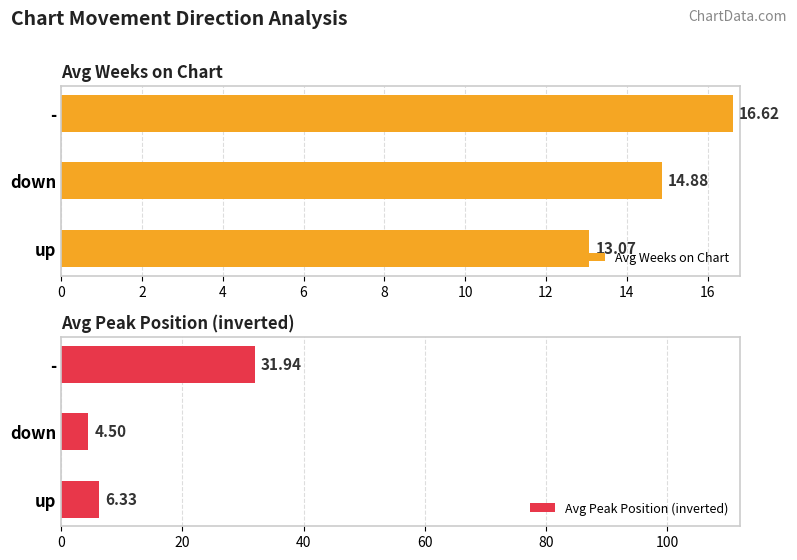

What is the difference between the second highest and minimum values in the Avg Weeks on Chart series?

1.8